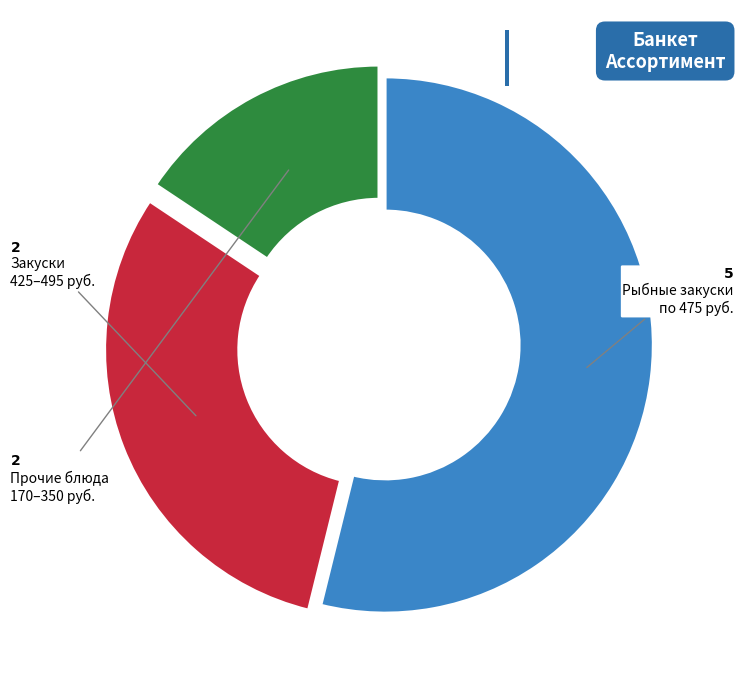

Count the number of slices in the pie.

3